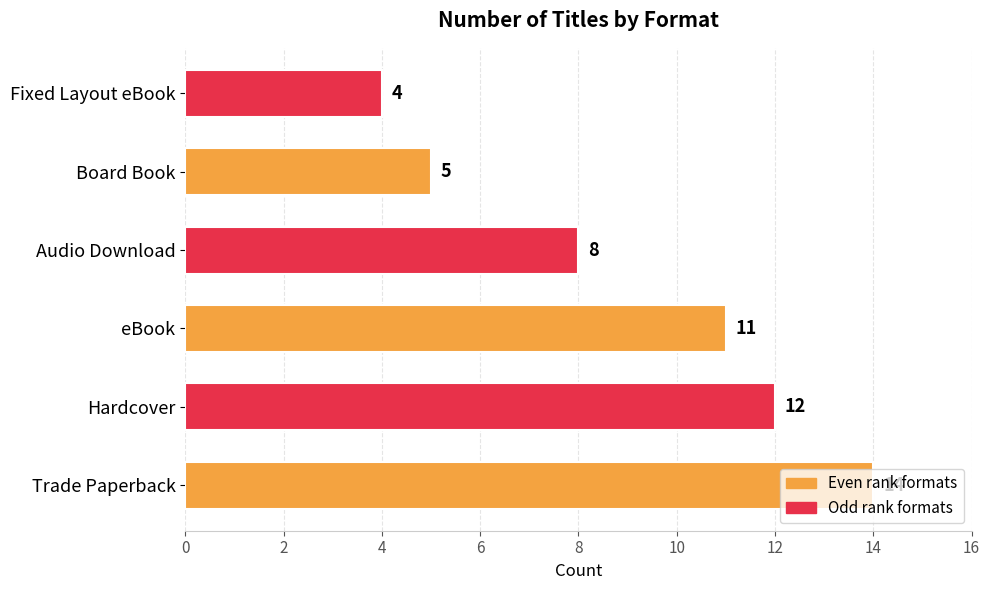

The value at Trade Paperback is 7. True or false?

False